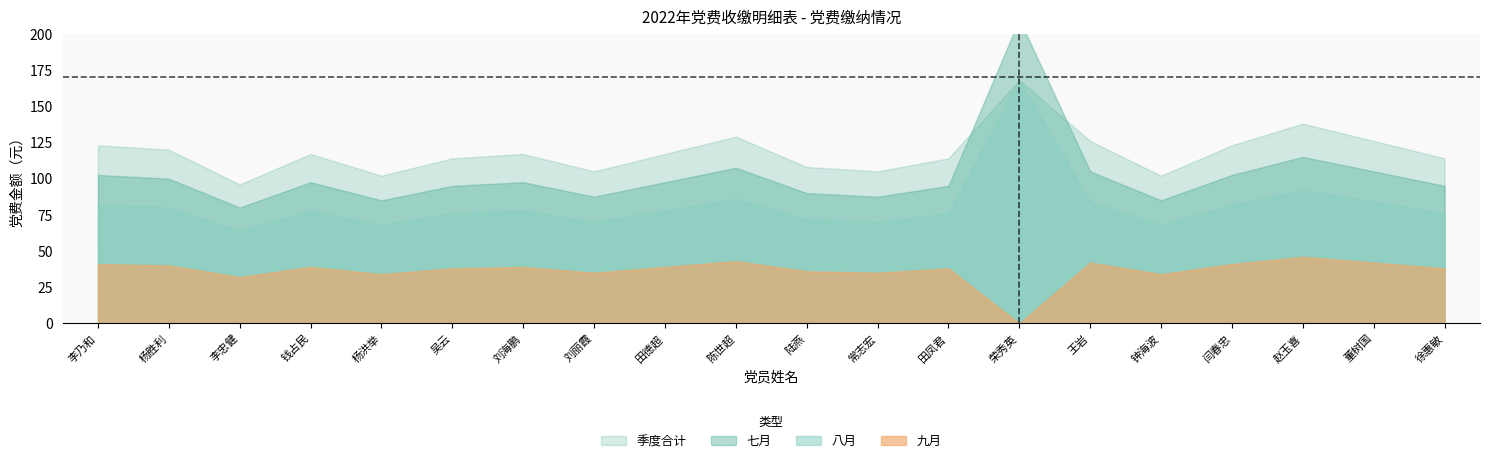

Which series changed the most between 吴云 and 田凤君?

七月